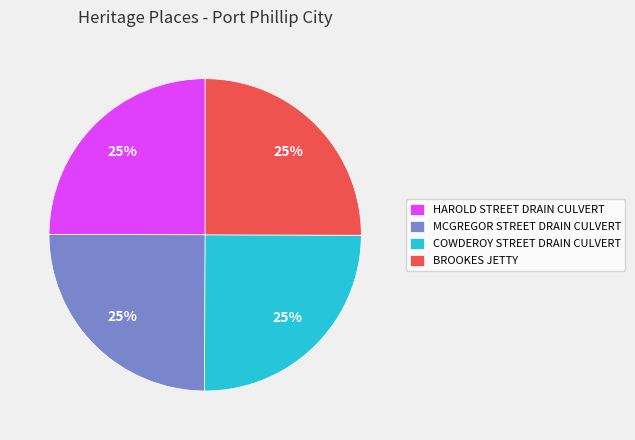

Approximately how many times larger is the value at BROOKES JETTY compared to HAROLD STREET DRAIN CULVERT?

1.0